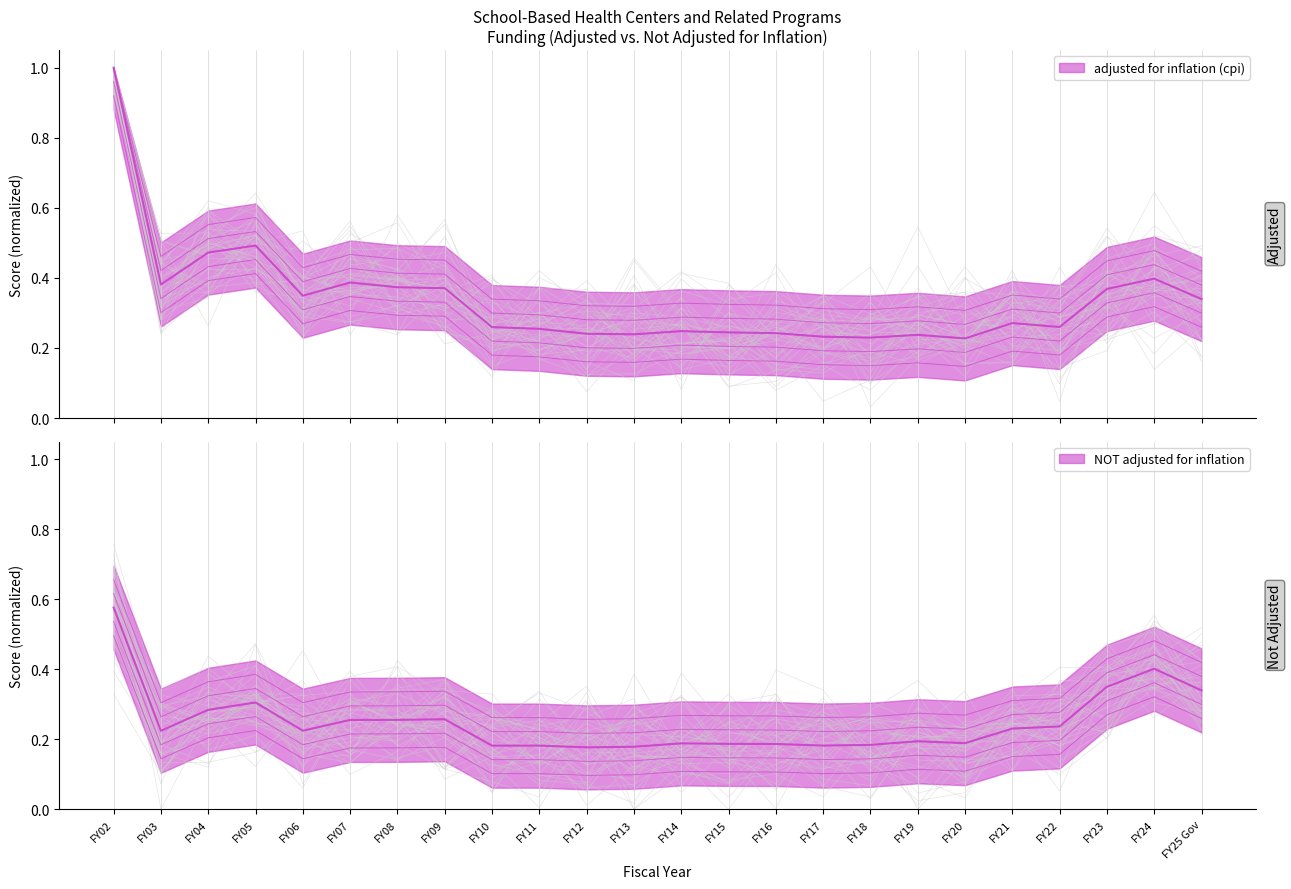

Reading left to right, list all the values displayed in this chart.

adjusted for inflation (cpi): FY02=0.9	FY03=0.3	FY04=0.4	FY05=0.4	FY06=0.3	FY07=0.3	FY08=0.3	FY09=0.3	FY10=0.2	FY11=0.2	FY12=0.2	FY13=0.2	FY14=0.2	FY15=0.2	FY16=0.2	FY17=0.2	FY18=0.1	FY19=0.2	FY20=0.1	FY21=0.2	FY22=0.2	FY23=0.3	FY24=0.3	FY25 Gov=0.3
NOT adjusted for inflation: FY02=0.5	FY03=0.1	FY04=0.2	FY05=0.2	FY06=0.1	FY07=0.2	FY08=0.2	FY09=0.2	FY10=0.1	FY11=0.1	FY12=0.1	FY13=0.1	FY14=0.1	FY15=0.1	FY16=0.1	FY17=0.1	FY18=0.1	FY19=0.1	FY20=0.1	FY21=0.2	FY22=0.2	FY23=0.3	FY24=0.3	FY25 Gov=0.3